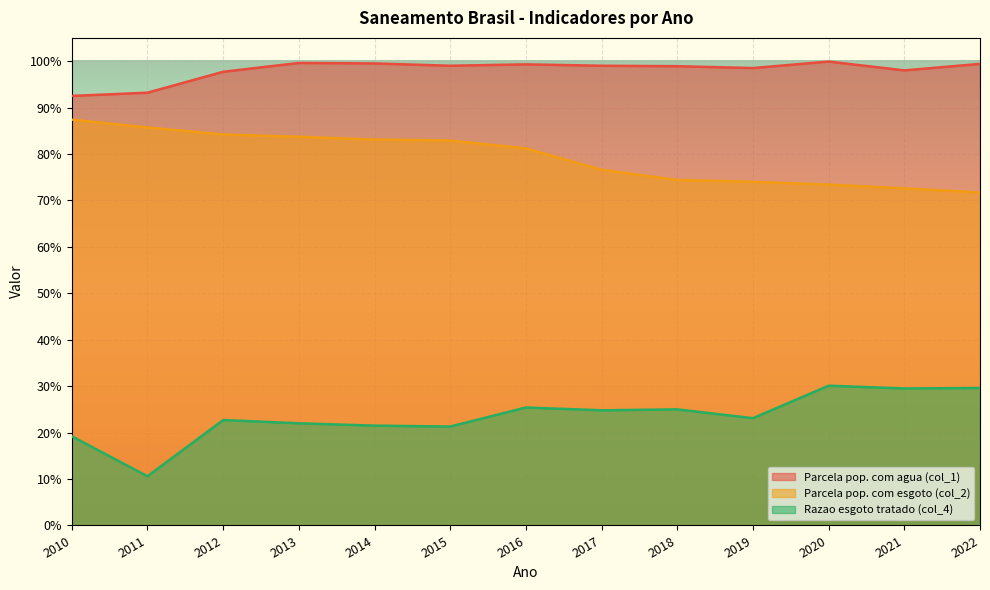

How many lines are shown in the chart?

3